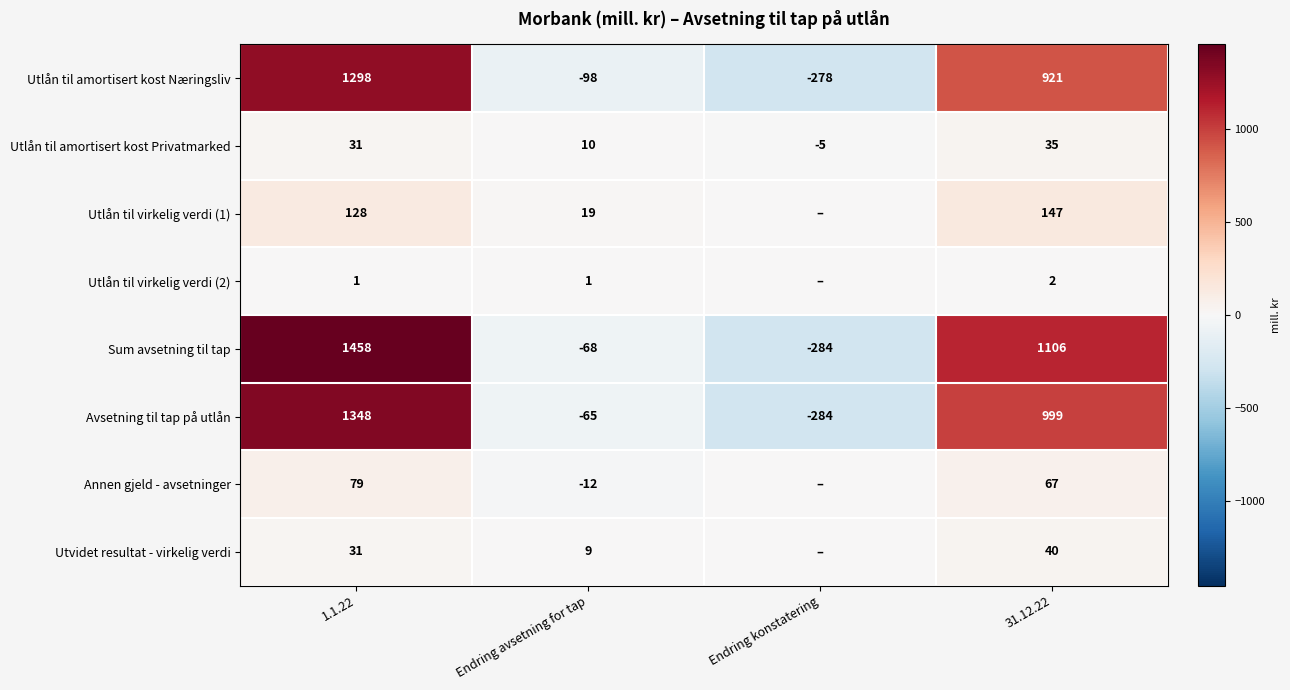

What is the difference between the highest and lowest values at 1.1.22?

1457